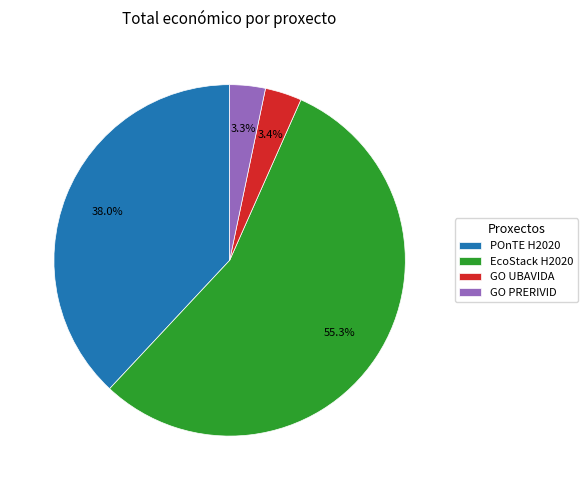

The EcoStack H2020 slice represents 44% of the pie. True or false?

False